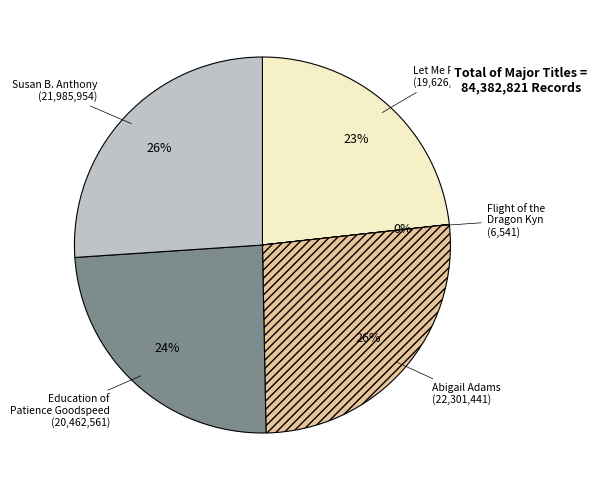

Is there a majority slice in this chart?

No